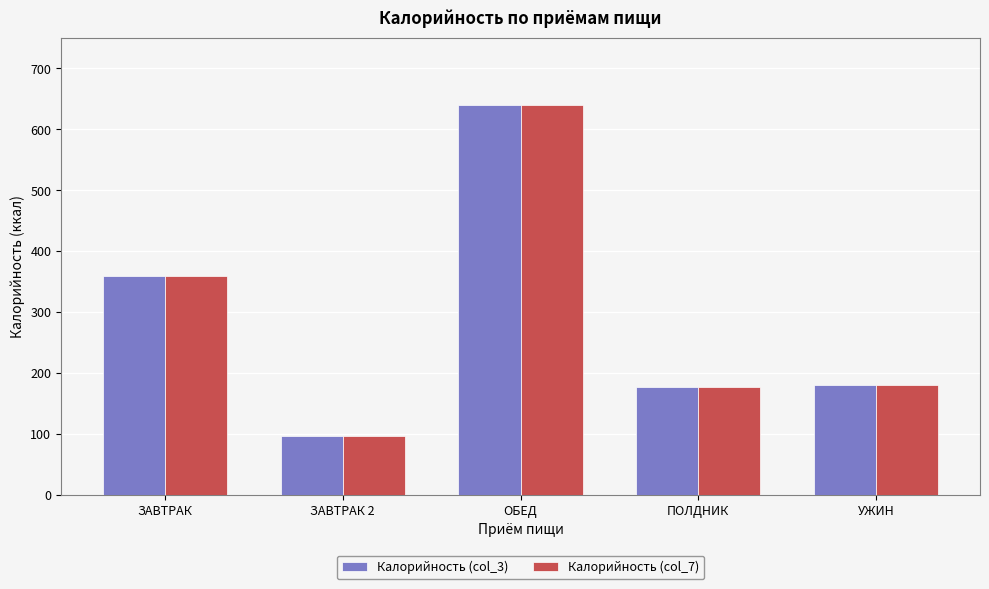

Which category has the lowest value in the Калорийность (col_3) series?

ЗАВТРАК 2